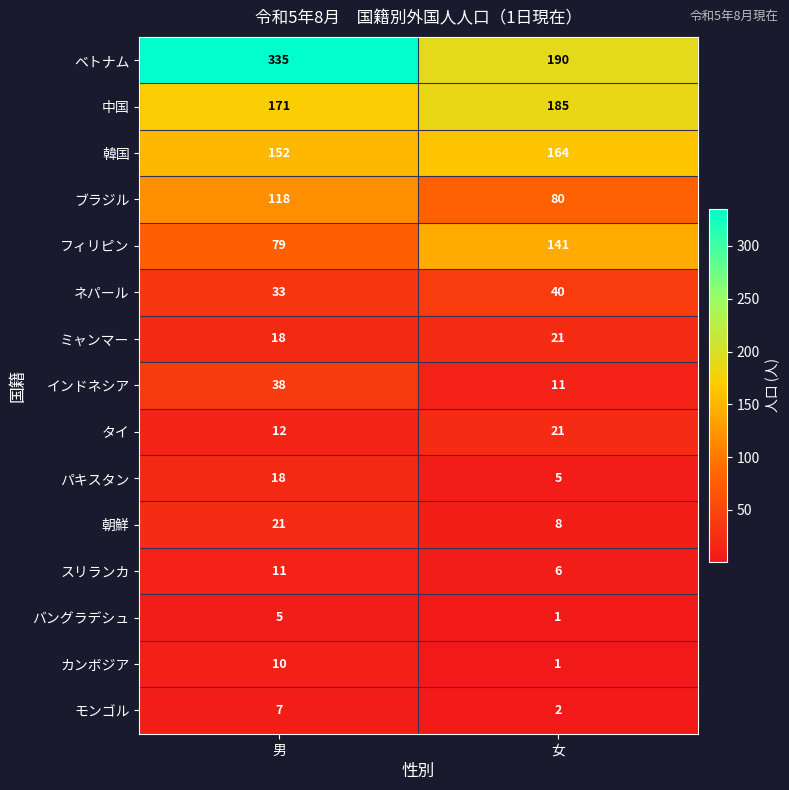

What value does the 朝鮮 series have at 男?

21